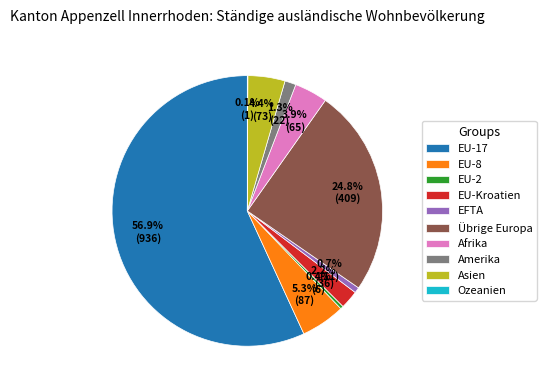

To the nearest percent, what percentage of the pie is EU-17?

57%